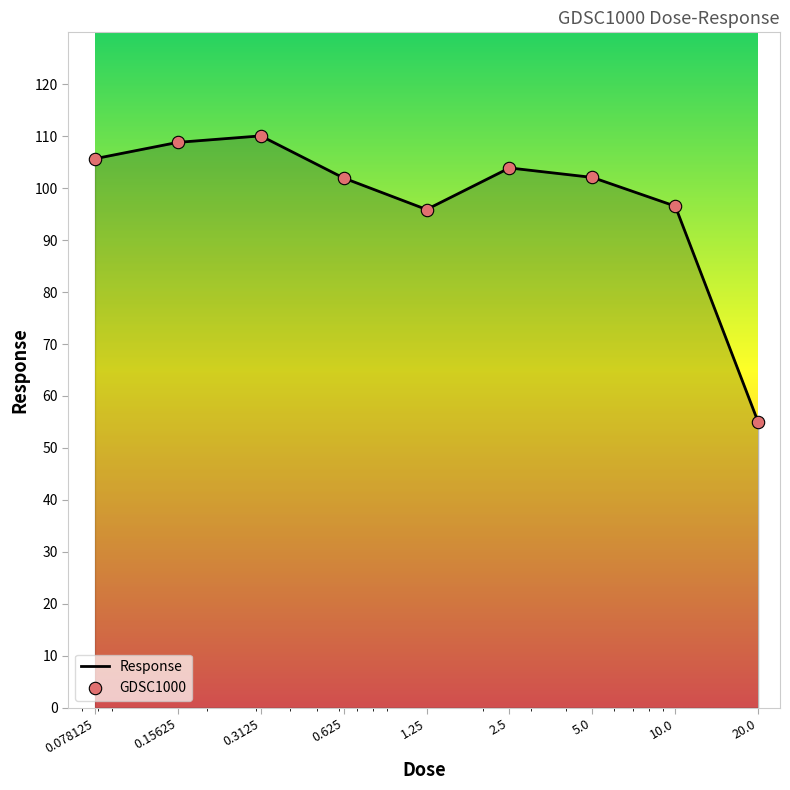

What is the minimum value shown in the chart?

55.0